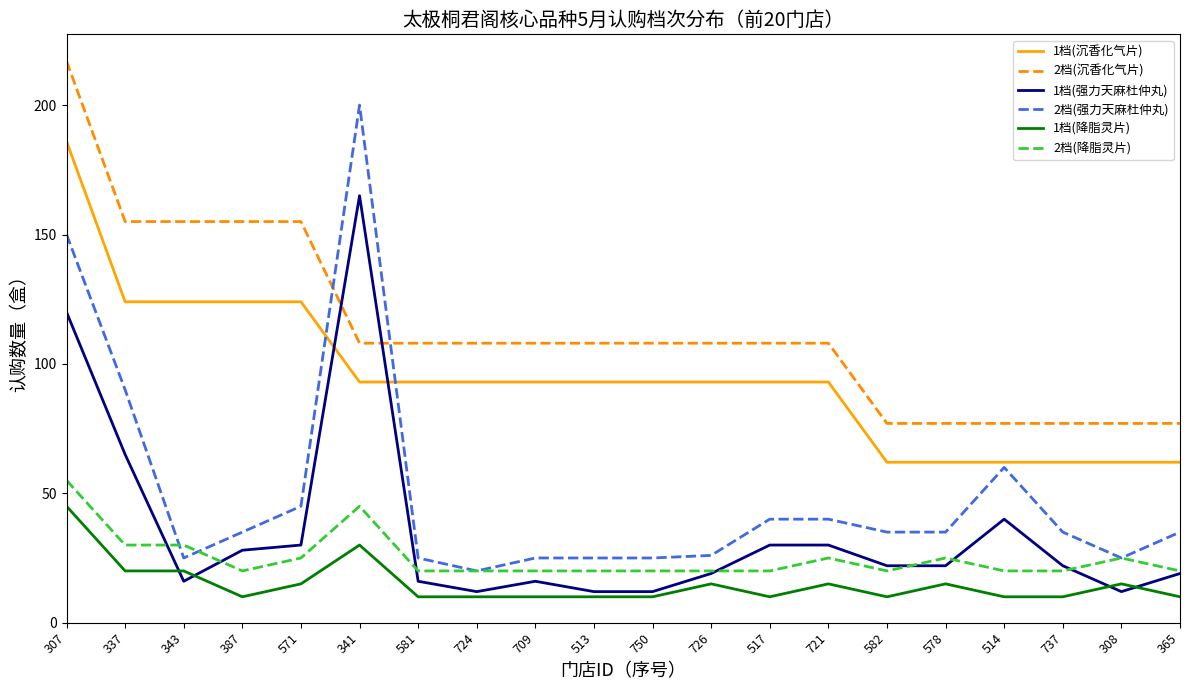

True or false: 2档(强力天麻杜仲丸) has more than 0 points higher than both neighbors.

True